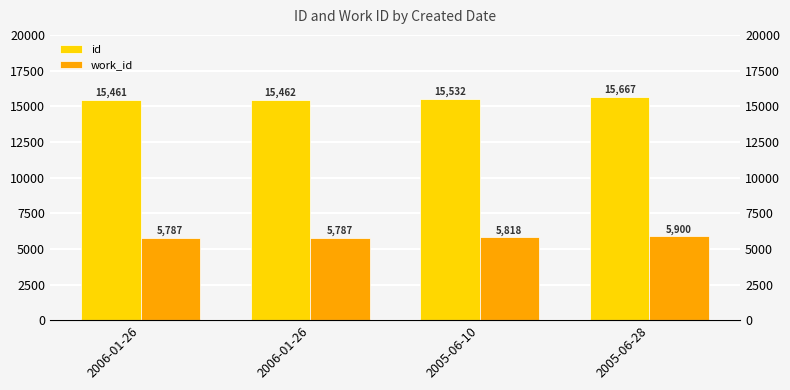

What is the difference between the second highest and minimum values in the work_id series?

31